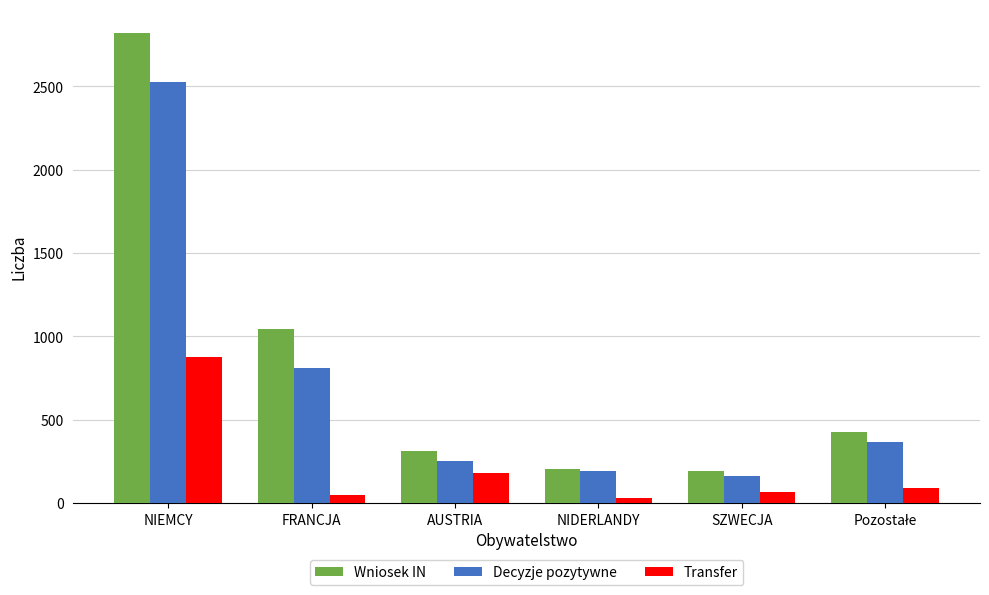

Which label corresponds to the largest value in the chart?

NIEMCY